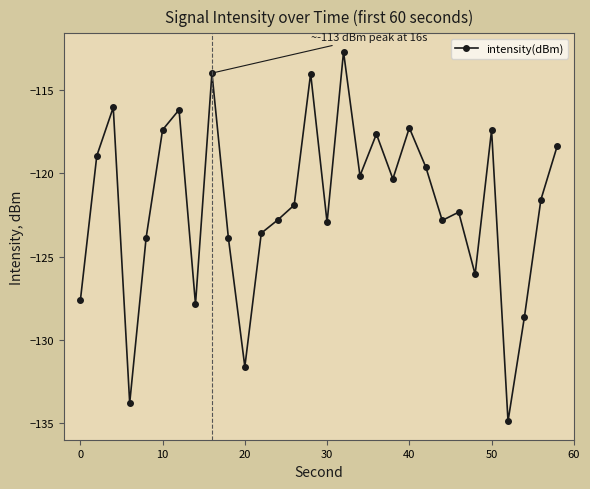

How many data points does each series have?

30